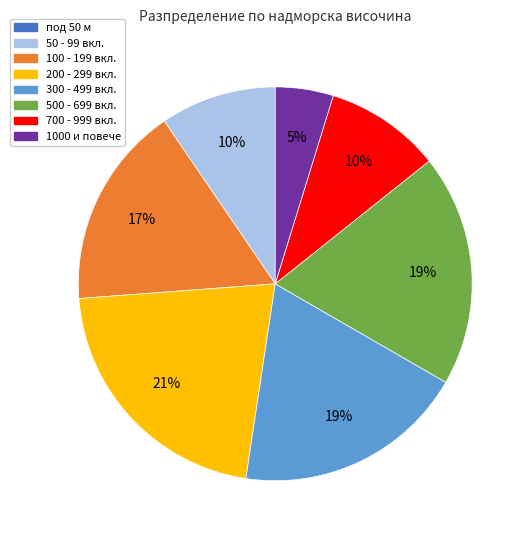

Does any single category account for the majority?

No